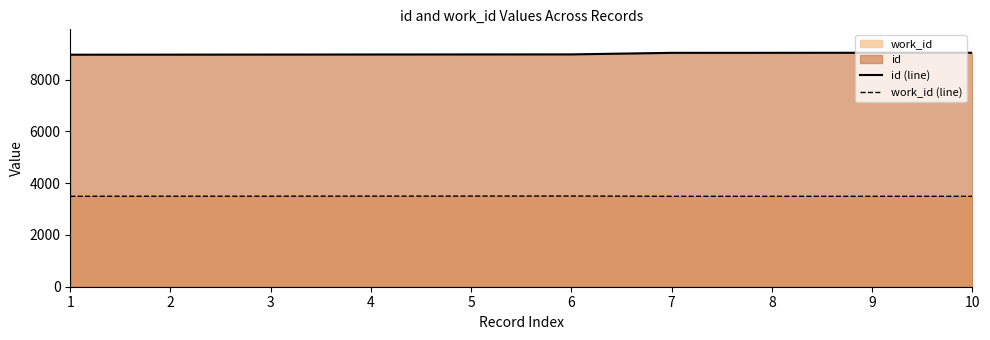

Which series has the widest spread of values?

id (line)